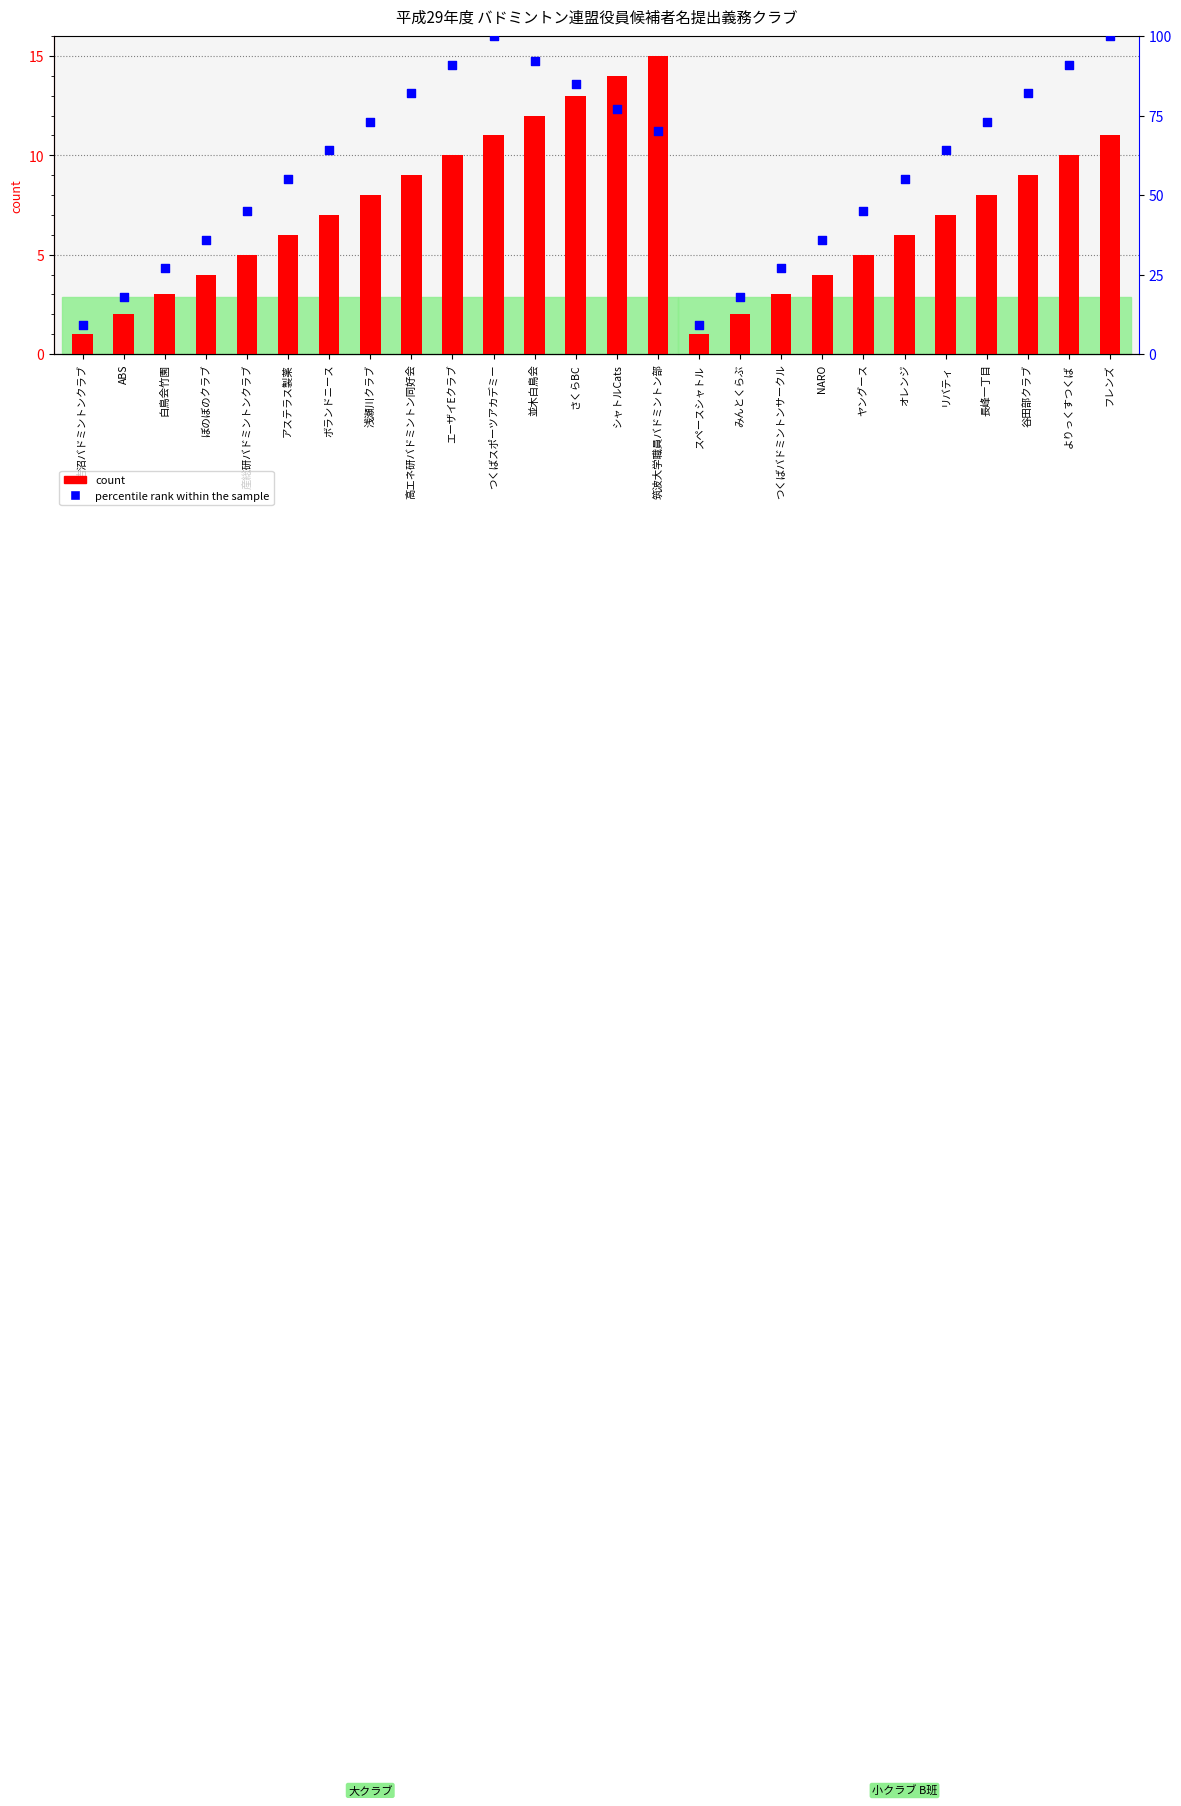

What are all the series names shown in the legend?

count, percentile rank within the sample